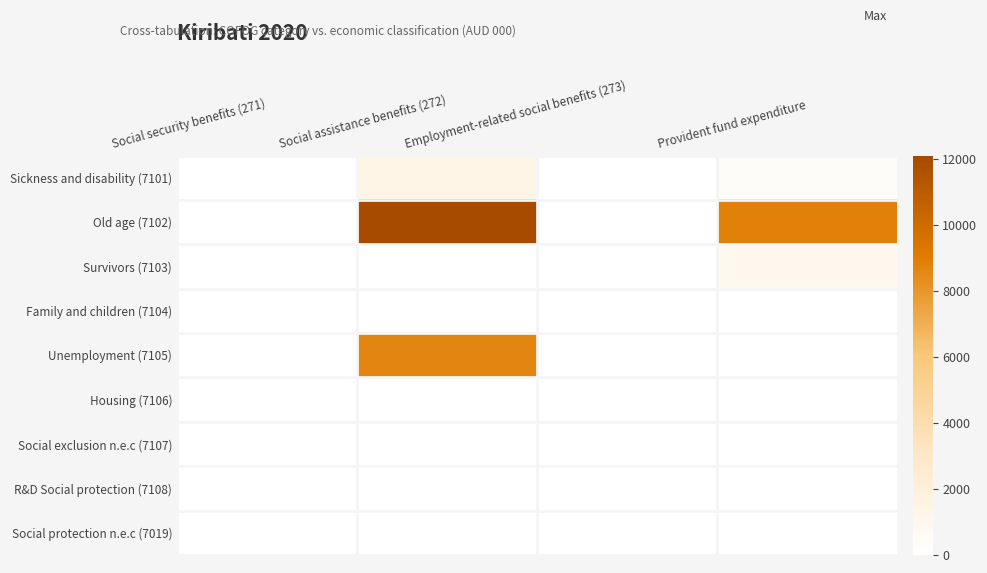

At which category is the sum across all series the highest?

Social assistance benefits (272)